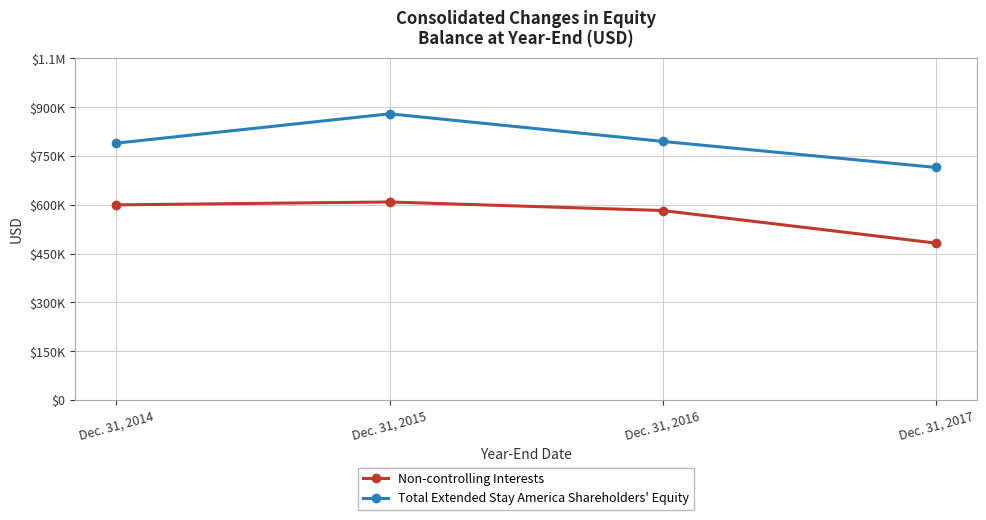

Which category has the lowest value in the Total Extended Stay America Shareholders' Equity series?

Dec. 31, 2017